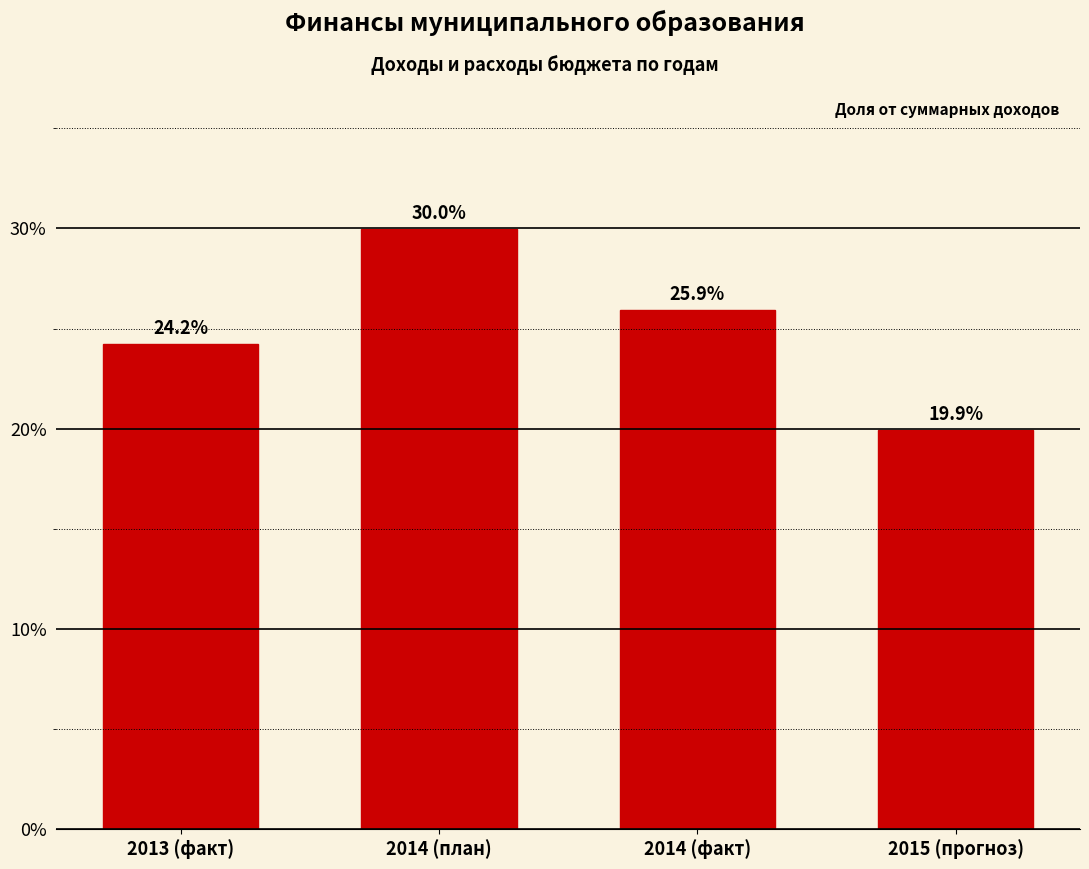

Does the chart contain any negative values?

No